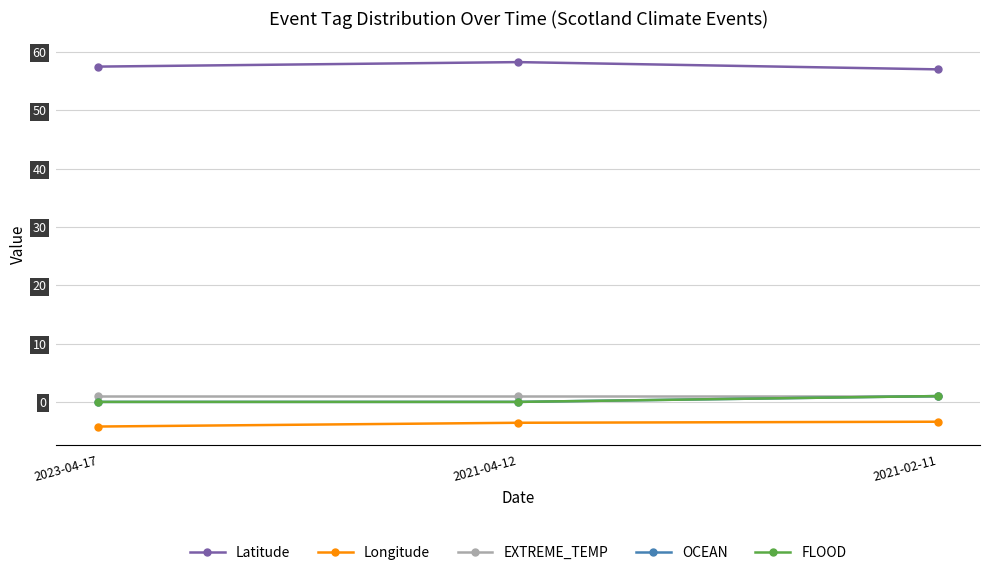

The value of Longitude at 2021-02-11 is -5.3. True or false?

False